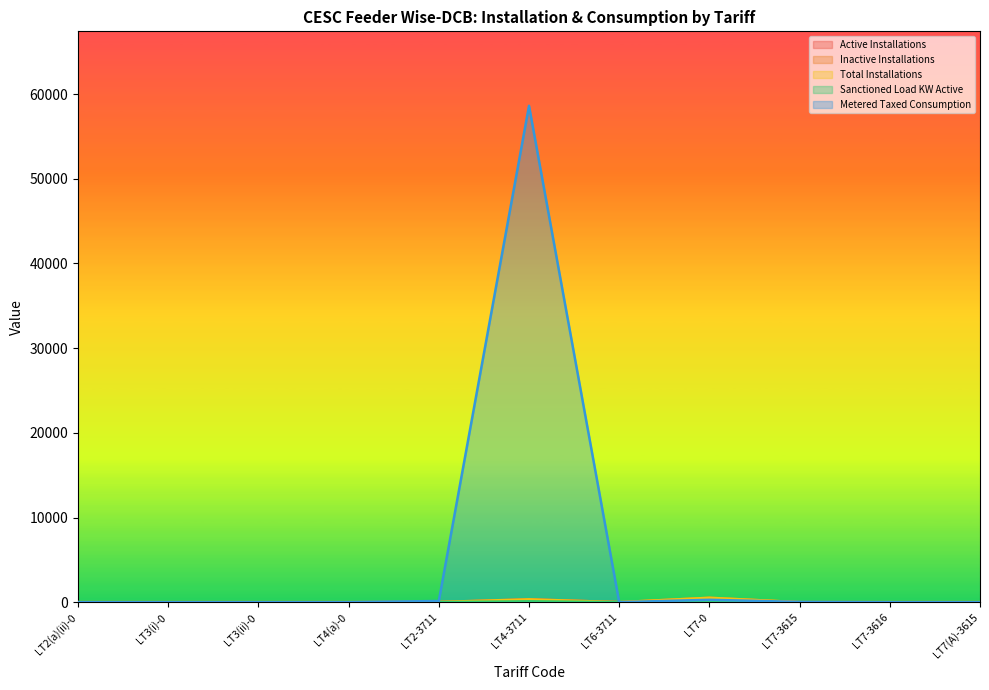

Is the value of Sanctioned Load KW Active at LT3(i)-0 greater than the value of Active Installations at LT4-3711?

No